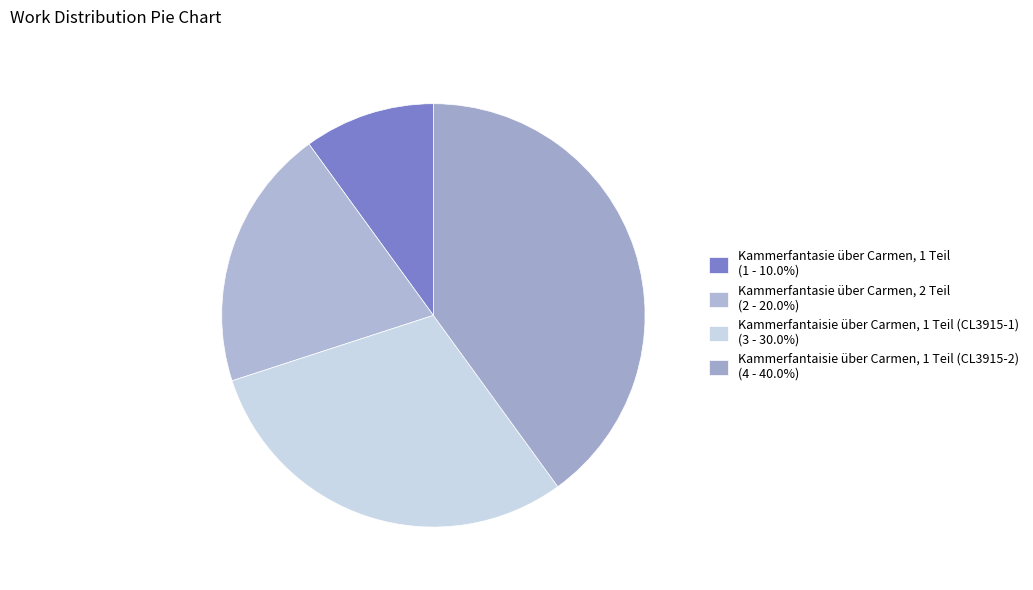

Rank the categories by value from highest to lowest.

Kammerfantaisie über Carmen, 1 Teil (CL3915-2), Kammerfantaisie über Carmen, 1 Teil (CL3915-1), Kammerfantasie über Carmen, 2 Teil, Kammerfantasie über Carmen, 1 Teil